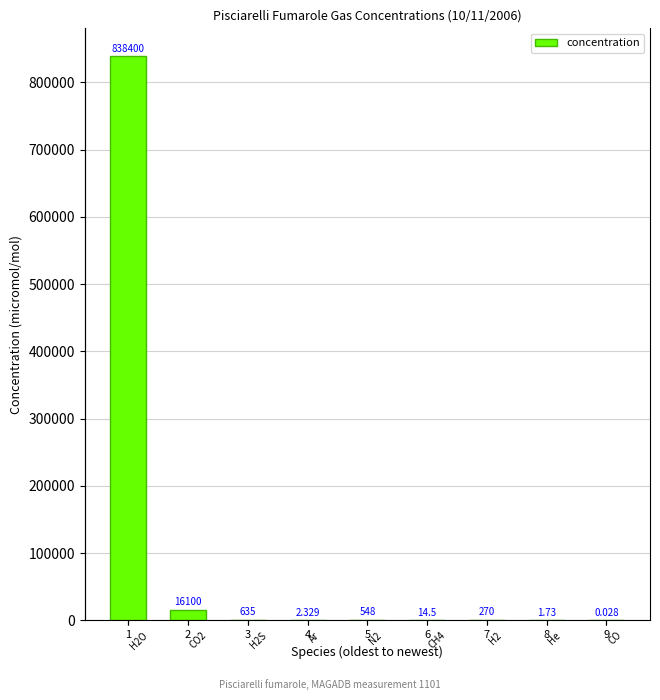

What is the change in value from 1 to 5?

-837852.0